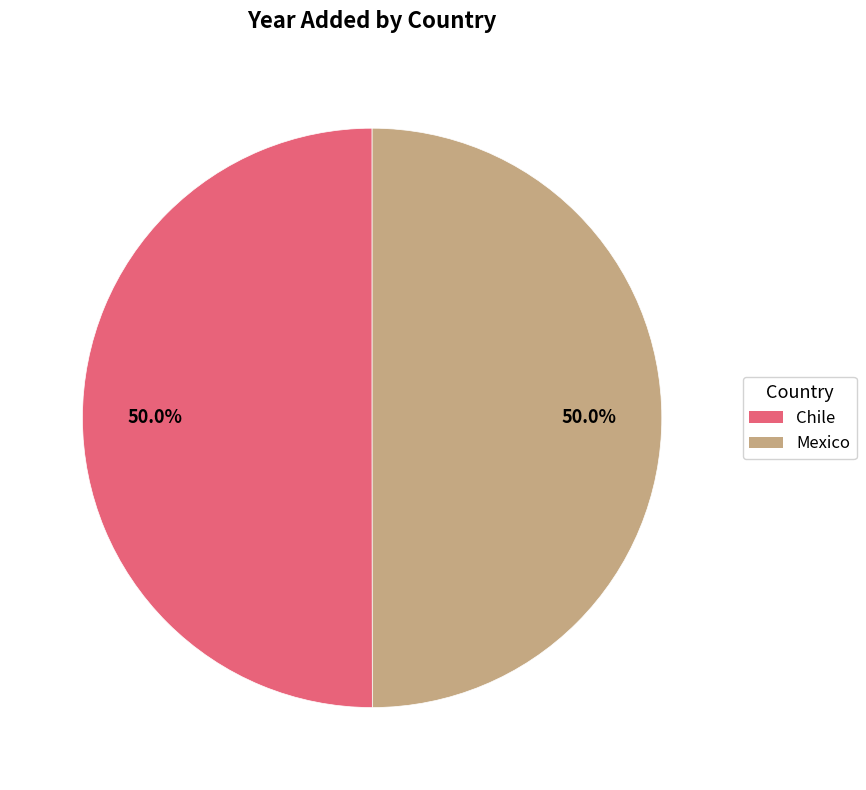

Approximately how many times larger is the value at Mexico compared to Chile?

1.0